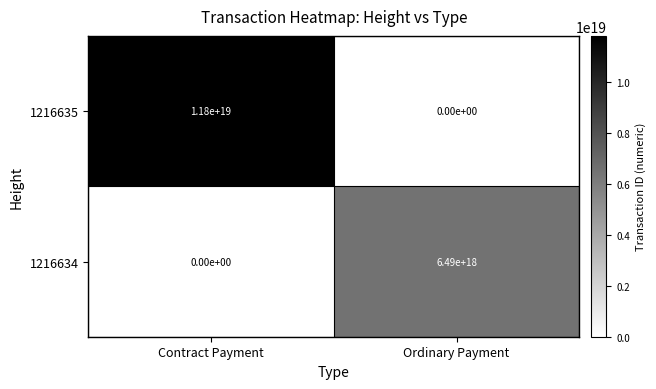

At which category is the sum across all series the highest?

Contract Payment